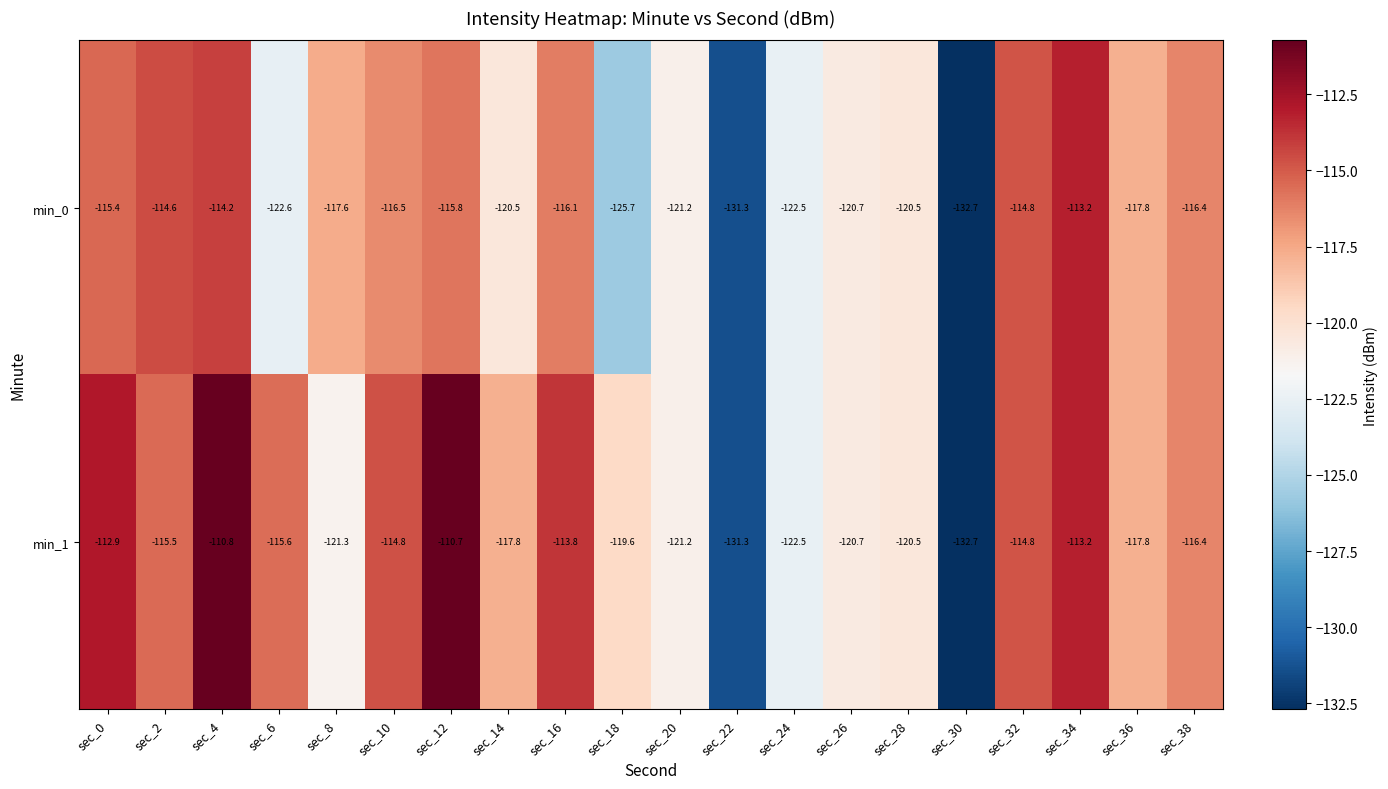

What is the average value of the min_0 series?

-119.5